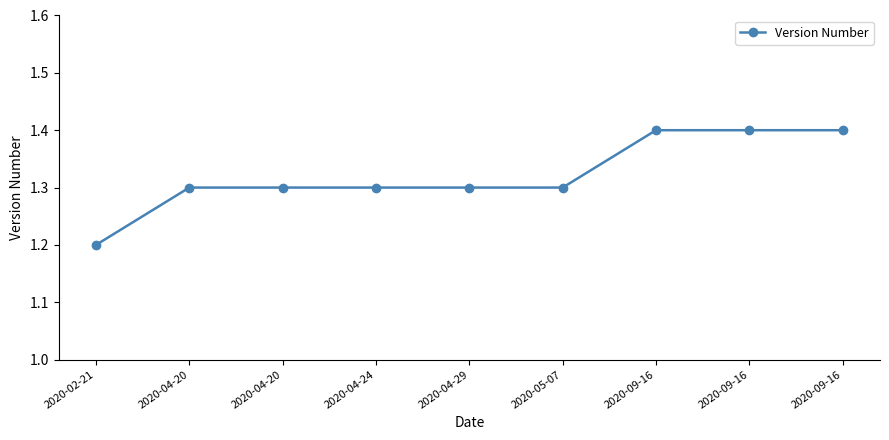

Count the values in the range 1 to 2.

9